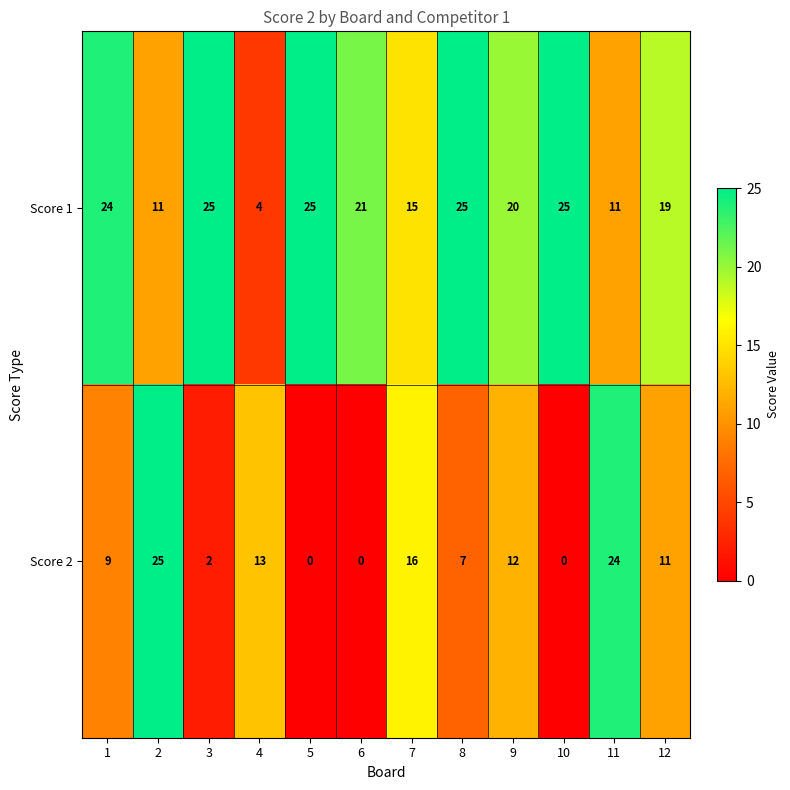

What is the sum of all Score 2 values?

119